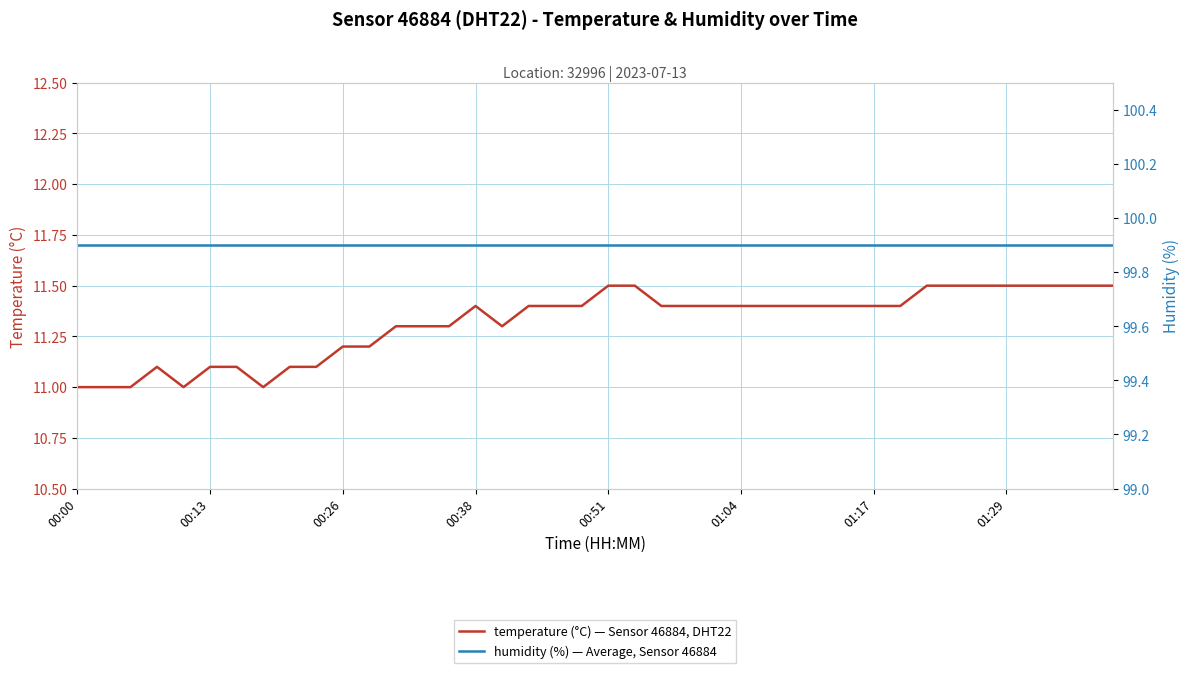

Is this an area chart (filled region under the line)?

No